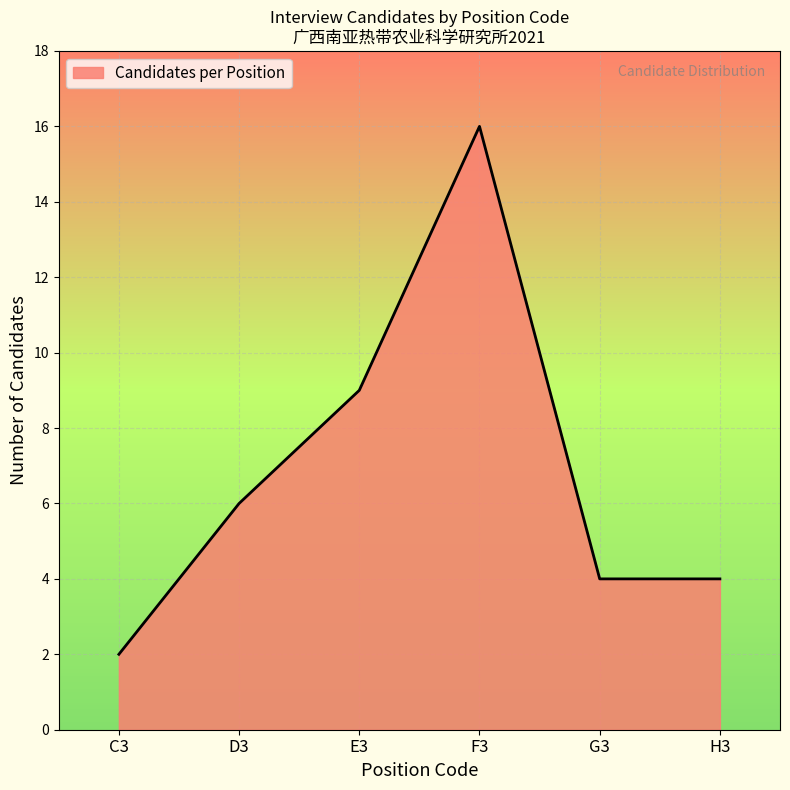

What position from the right is F3?

3